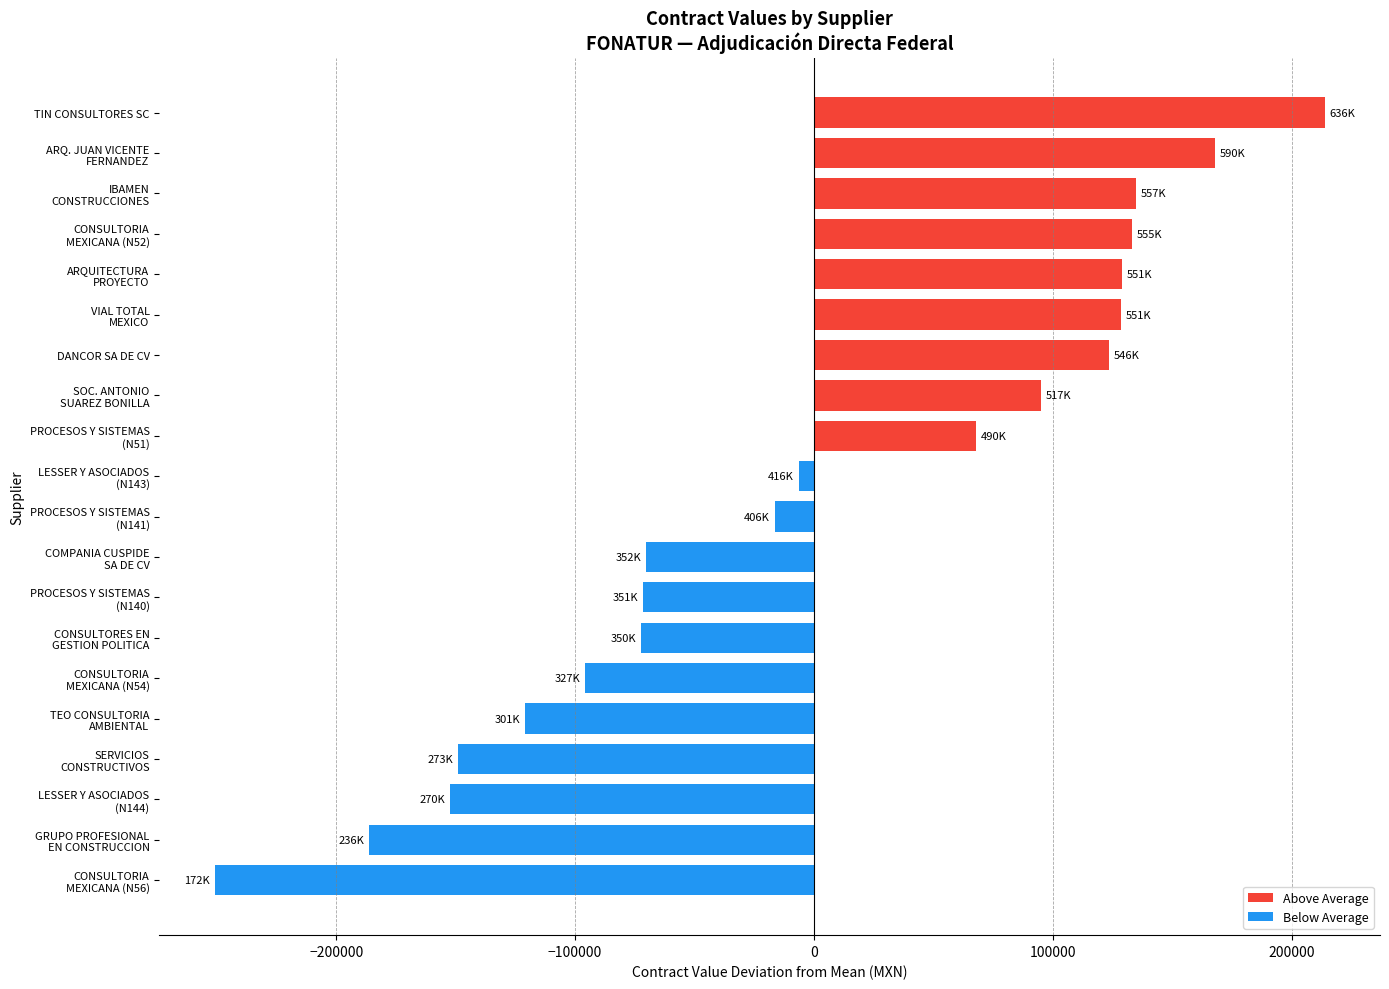

Is it true that the value at DANCOR SA DE CV is 78987.4?

False